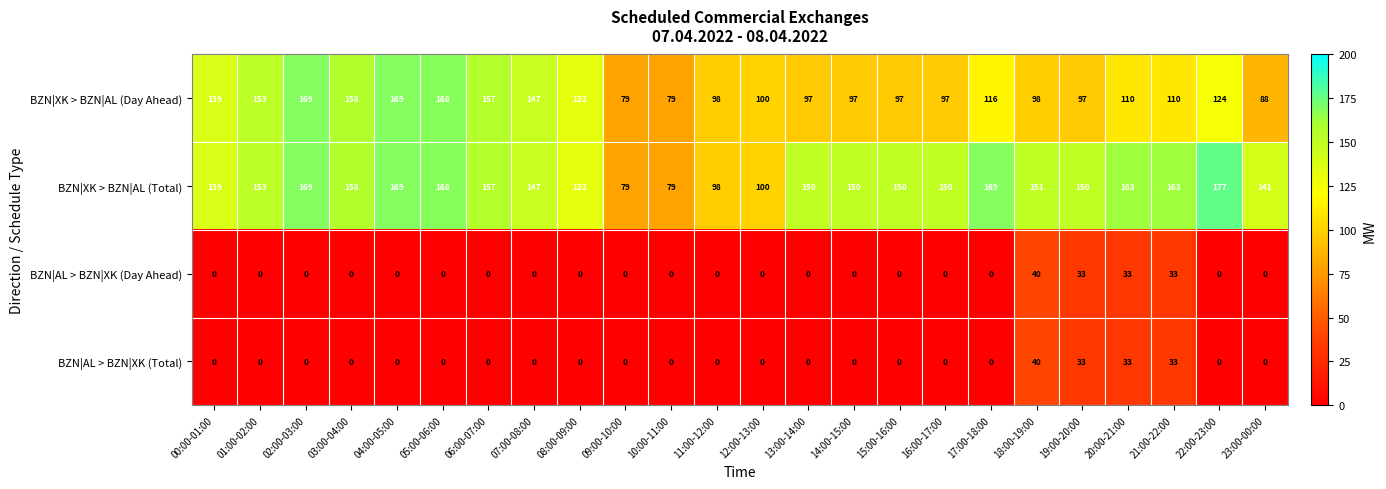

What is the spread (max minus min) of values at 09:00-10:00?

79